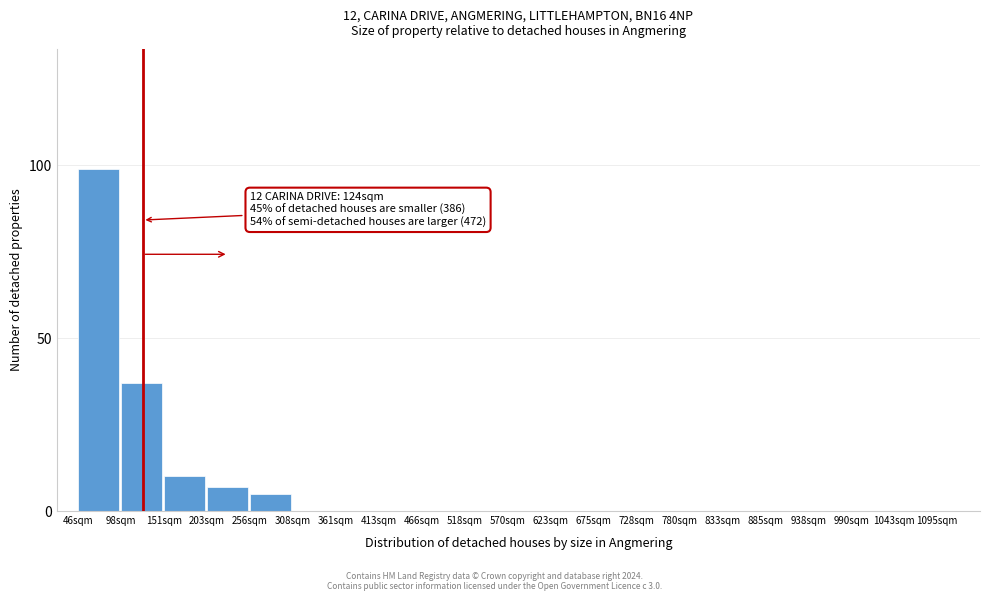

Reading left to right, extract all data points from this chart.

46sqm=99	98sqm=37	151sqm=10	203sqm=7	256sqm=5	308sqm=0	361sqm=0	413sqm=0	466sqm=0	518sqm=0	570sqm=0	623sqm=0	675sqm=0	728sqm=0	780sqm=0	833sqm=0	885sqm=0	938sqm=0	990sqm=0	1043sqm=0	1095sqm=0